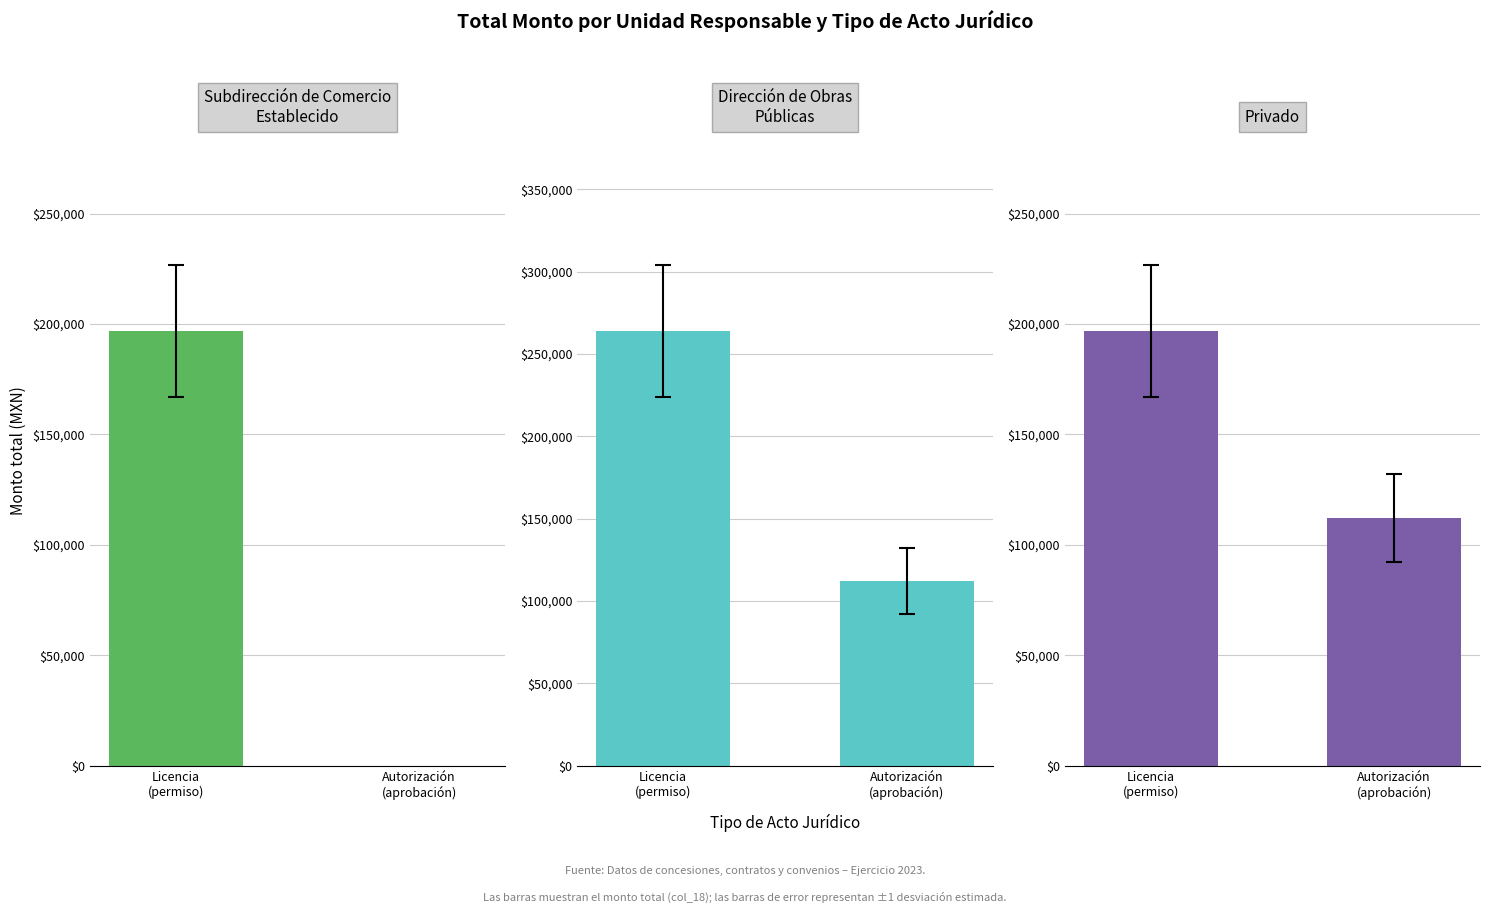

Is the value of Dirección de Obras
Públicas at Autorización
(aprobación) greater than the value of Subdirección de Comercio
Establecido at Licencia
(permiso)?

No